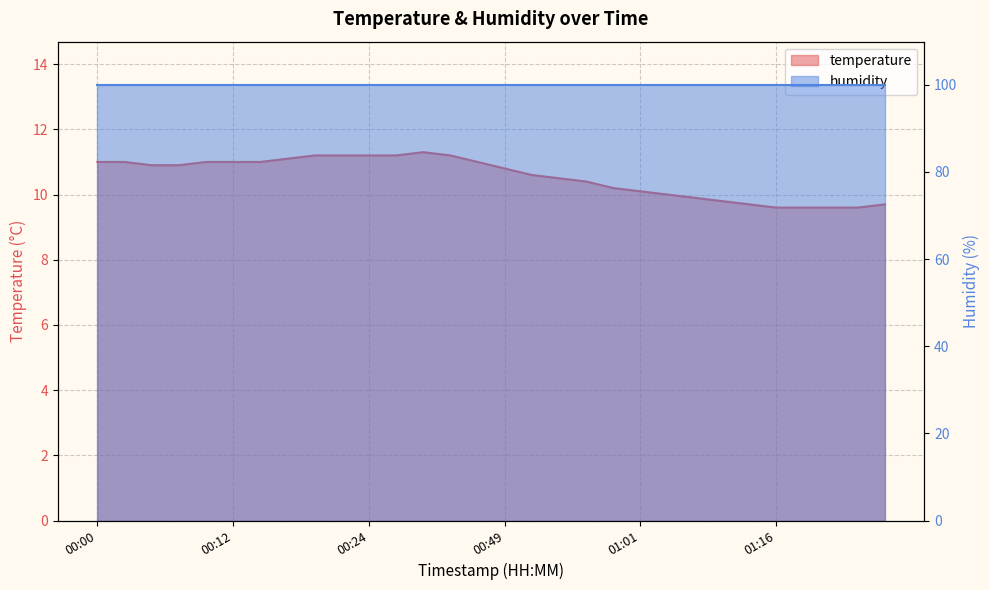

What value does the data have at 01:13?

9.7